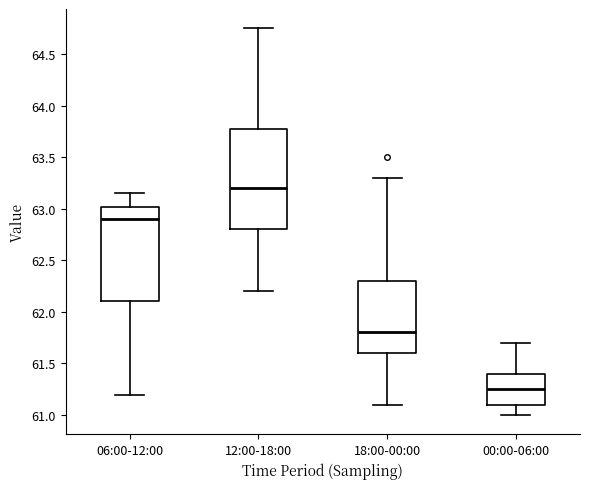

Reading left to right, transcribe this box plot: for each box, give where its median line is, the range the box spans, and where its two whiskers end, as read against the y-axis. The values are not printed on the chart, so give them approximately, as read against the axis.

06:00-12:00: median 62.90, box 62.10 to 63.00, whiskers 61.20 to 63.15
12:00-18:00: median 63.20, box 62.80 to 63.80, whiskers 62.20 to 64.75
18:00-00:00: median 61.80, box 61.60 to 62.30, whiskers 61.10 to 63.30
00:00-06:00: median 61.25, box 61.10 to 61.40, whiskers 61.00 to 61.70